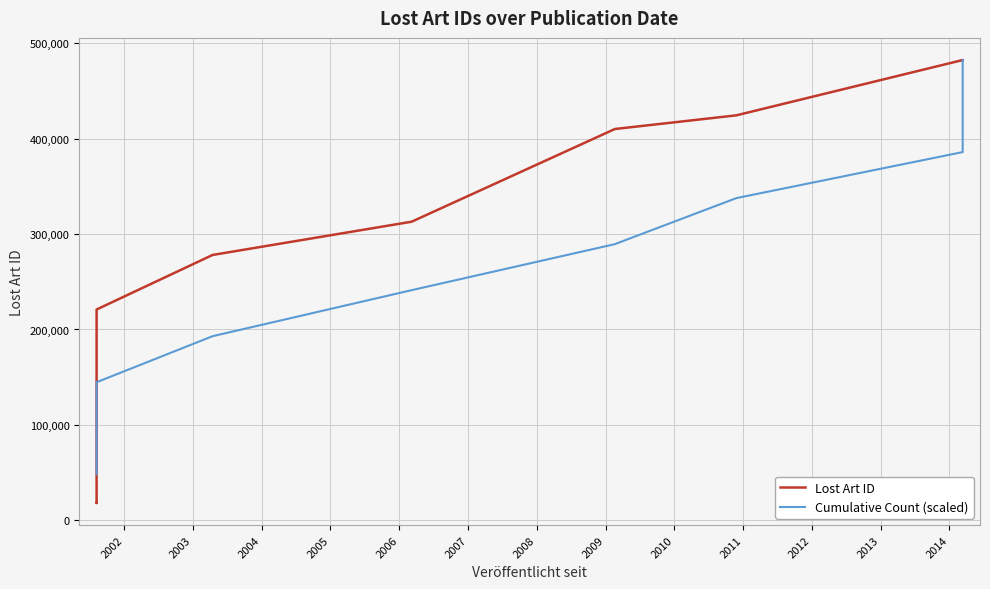

How many data points in Lost Art ID are above 410160?

4